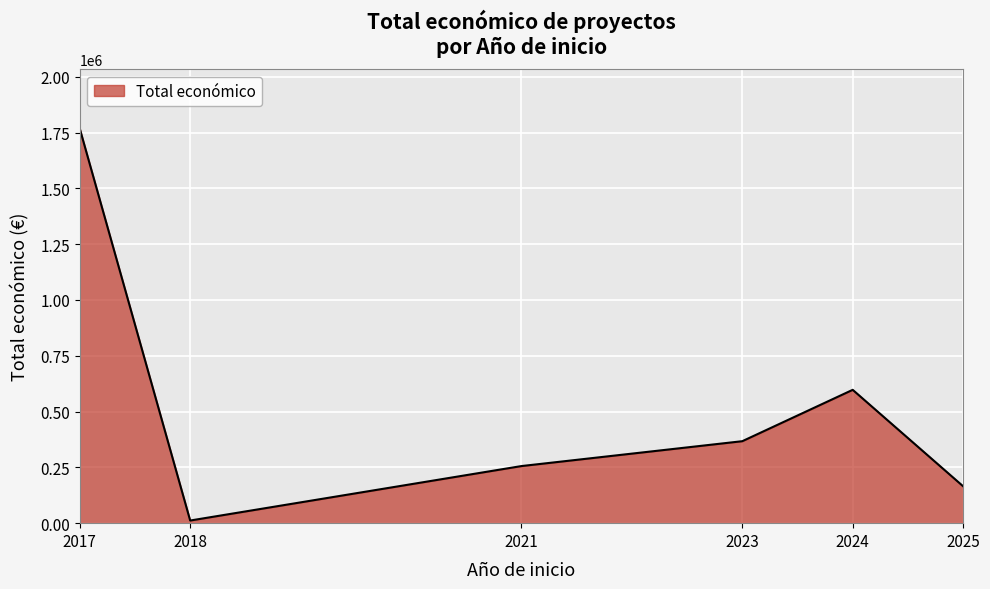

Which category has the lowest value across all series?

2018